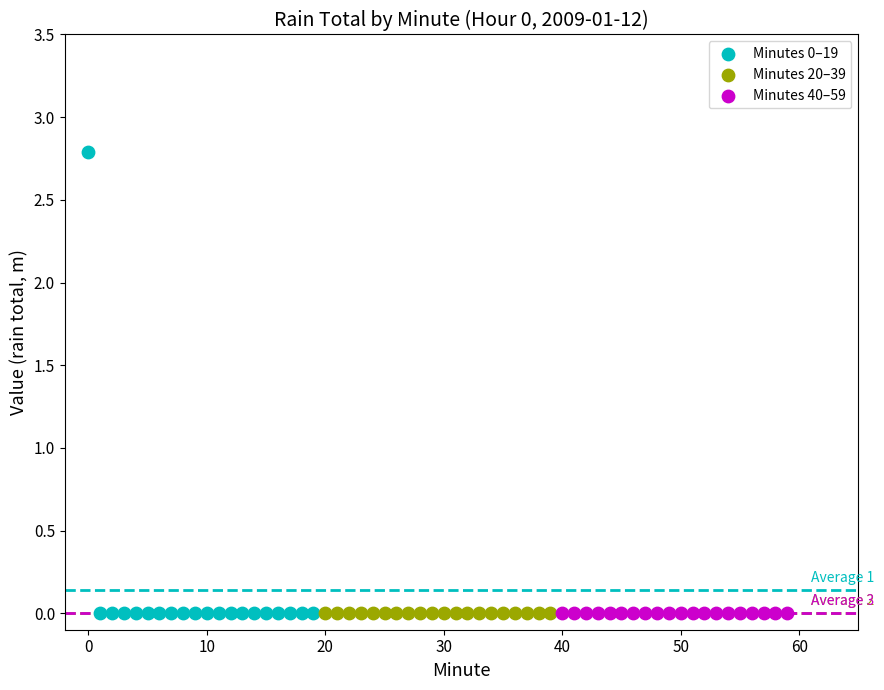

What are all the series names shown in the legend?

Minutes 0–19, Minutes 20–39, Minutes 40–59